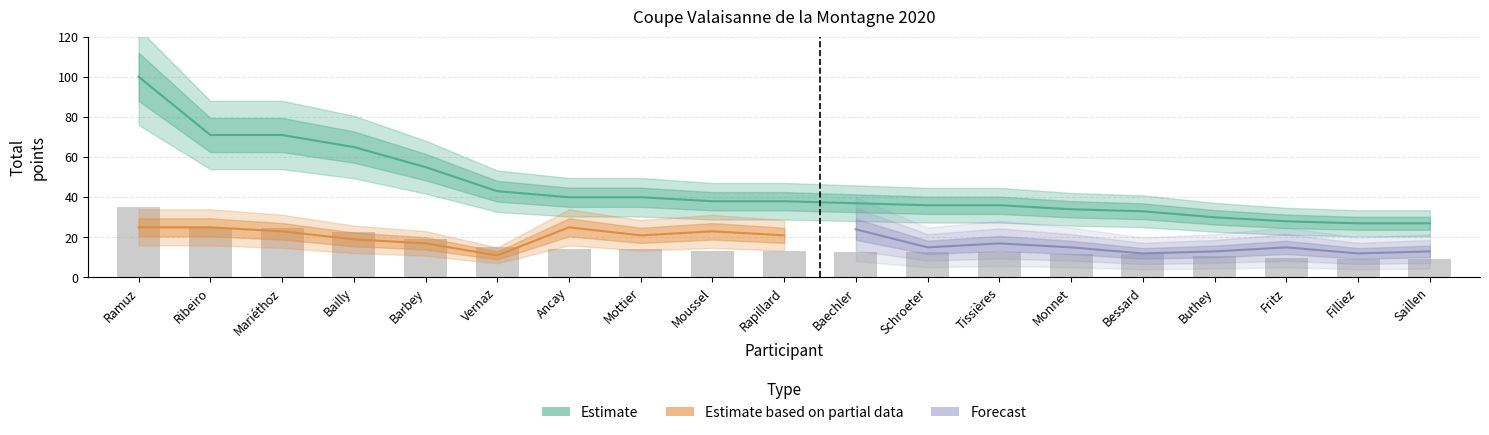

What is the average value of the Estimate based on partial data series?

19